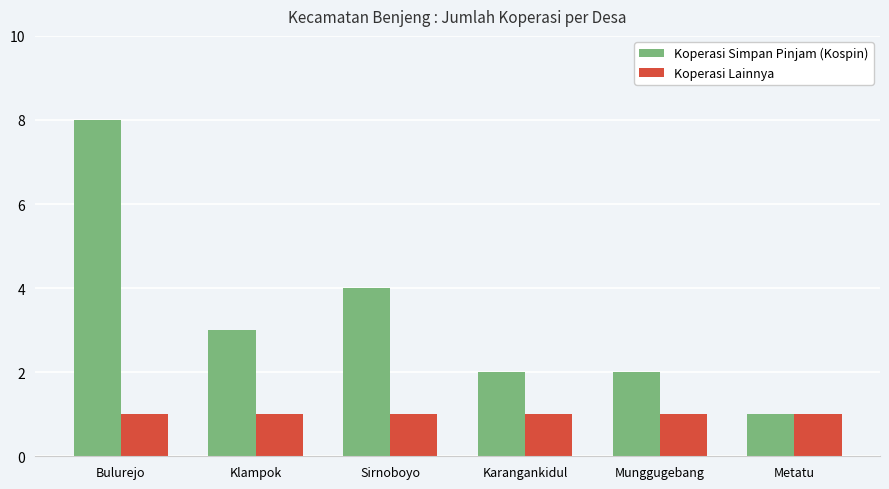

Read the Koperasi Lainnya value at Bulurejo.

1